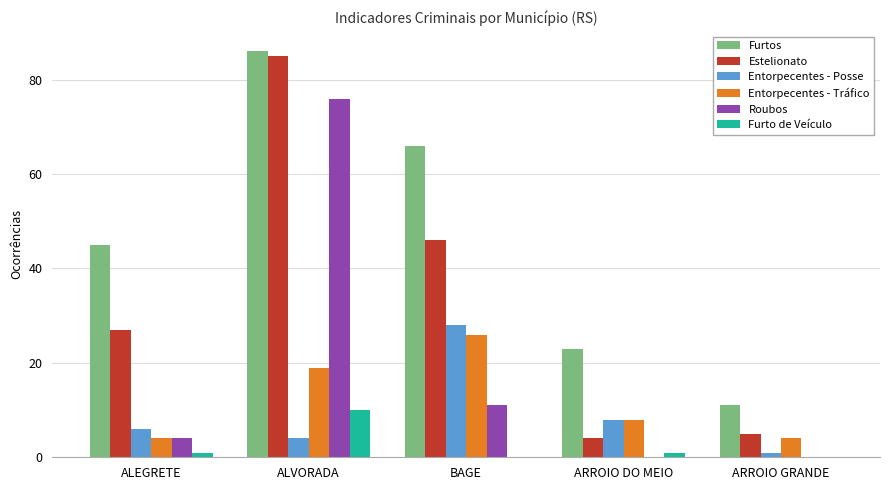

What is the sum of all Entorpecentes - Posse values?

47